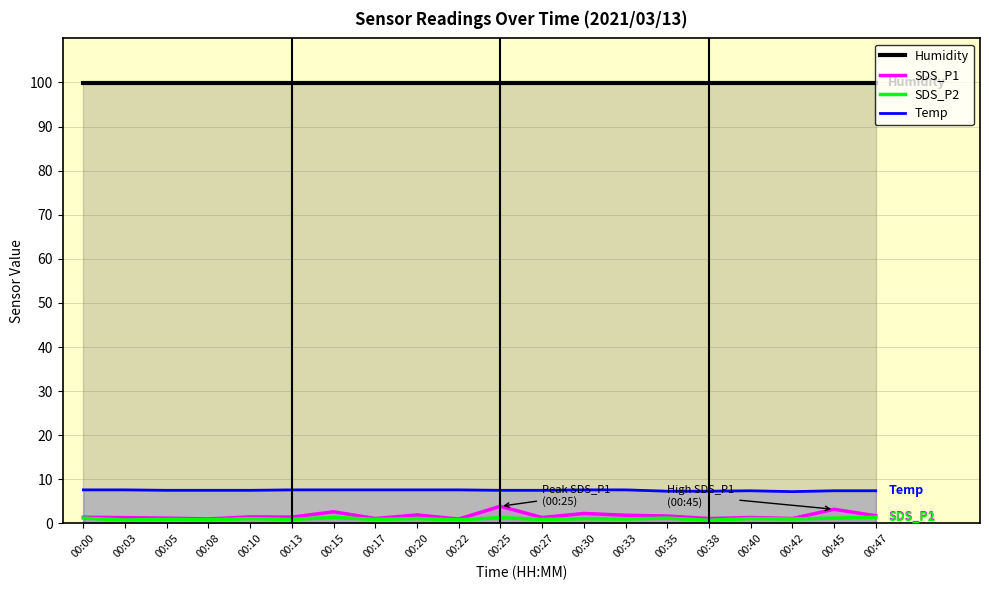

True or false: Temp has a value of 7.5 at 00:08.

True